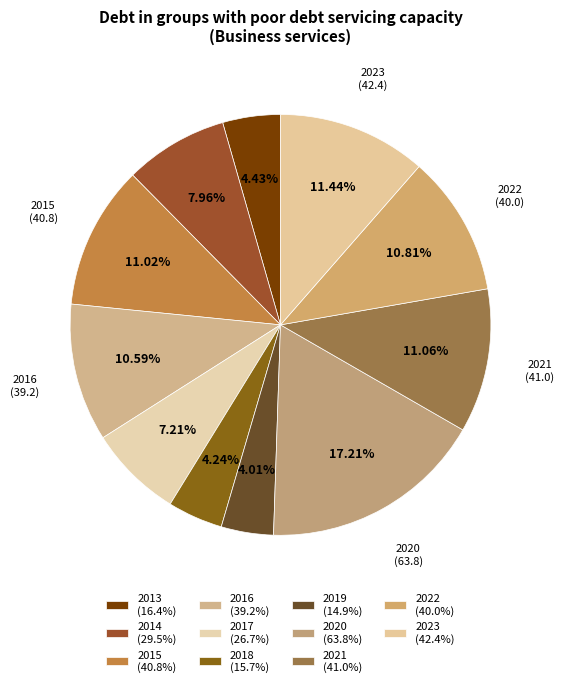

What is the ratio of the value at 2020 to the value at 2021?

1.6